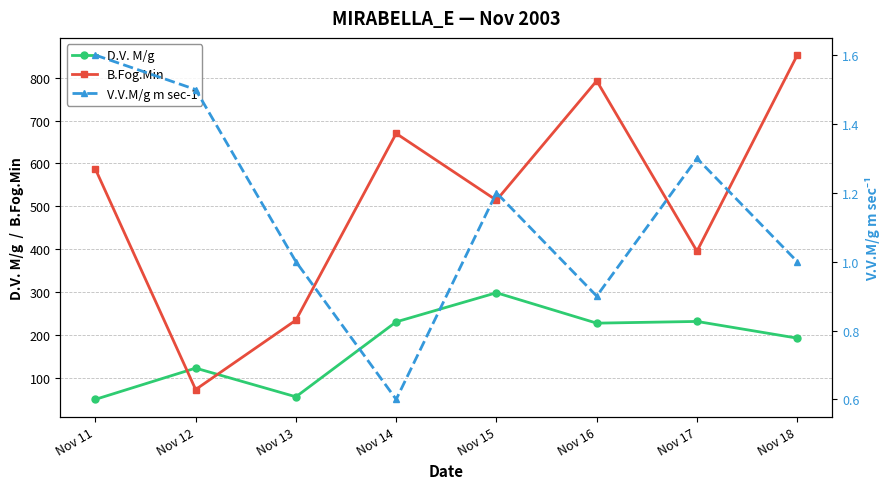

True or false: V.V.M/g m sec-1 and B.Fog.Min cross at least once.

False